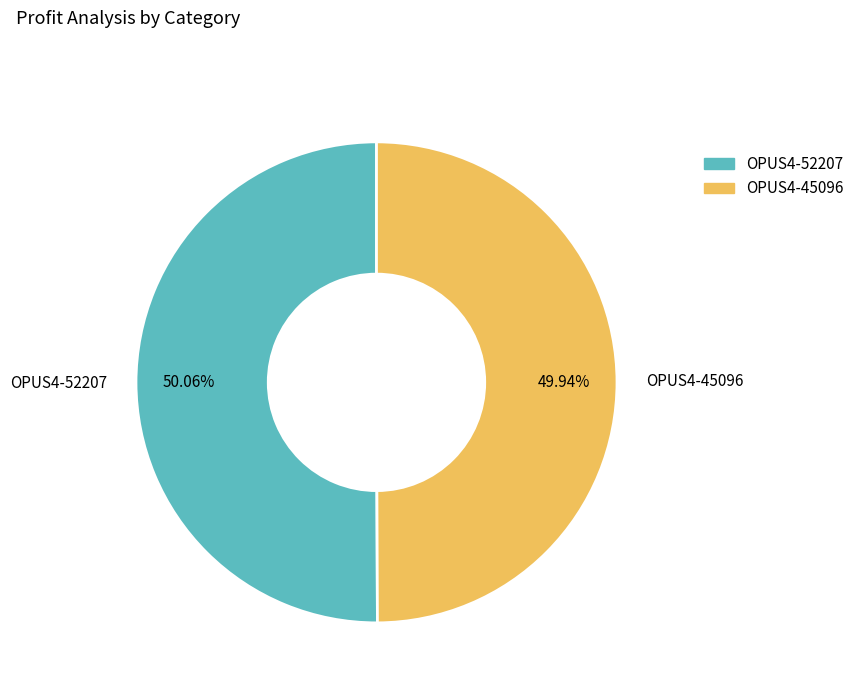

What is the ratio of the value at OPUS4-45096 to the value at OPUS4-52207?

1.0